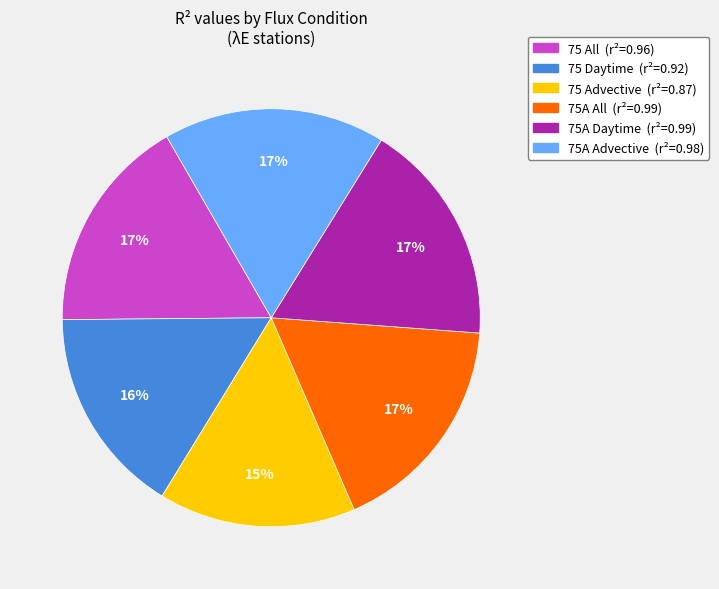

Combined, do 75A All (r²=0.99) and 75 Advective (r²=0.87) account for over 50%?

No